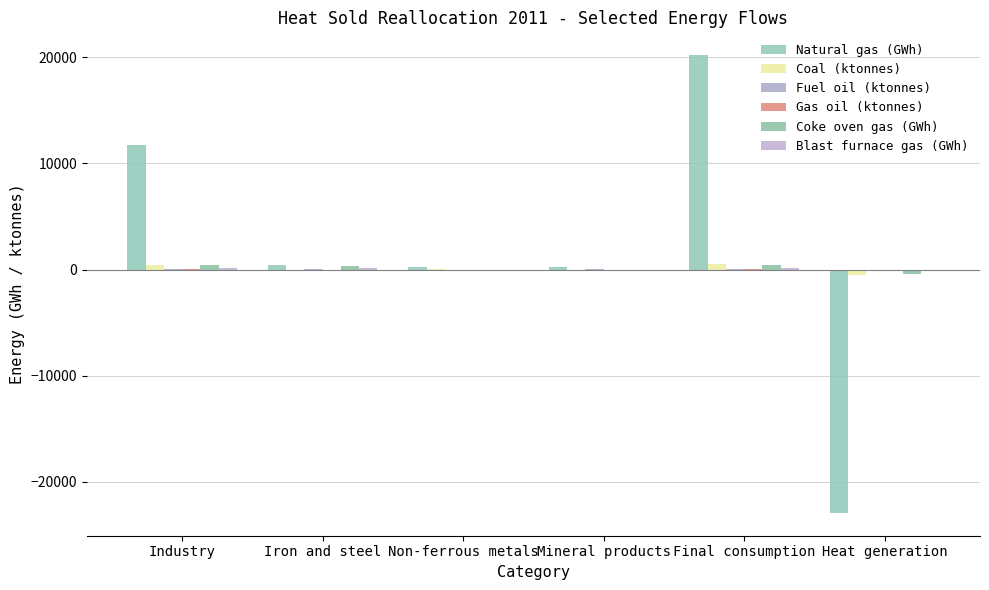

What is the label of the 2nd bar from the right?

Final consumption